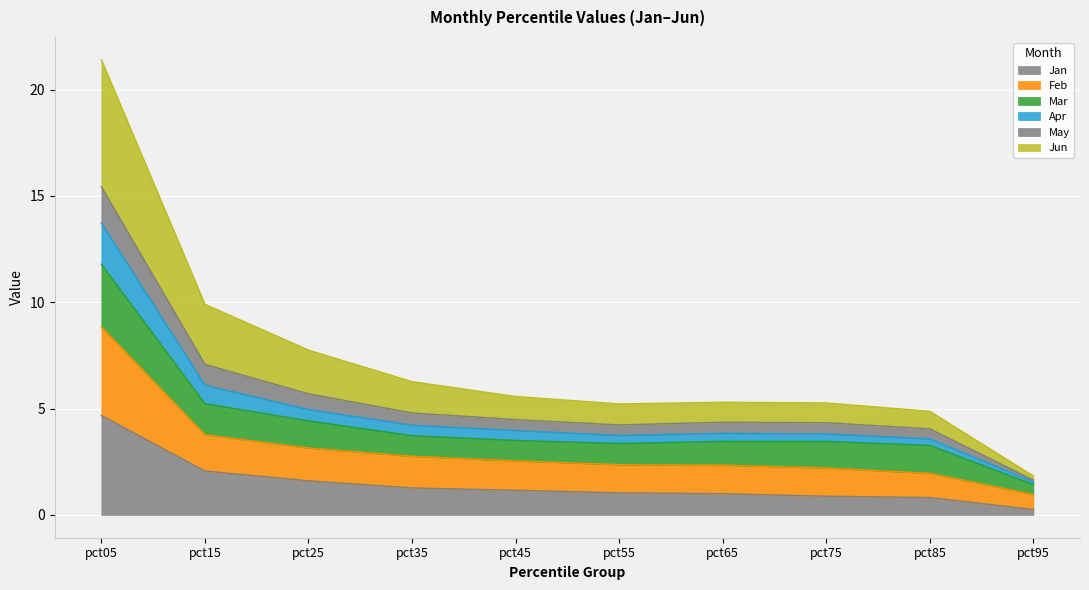

At how many categories does at least one series exceed 20?

1